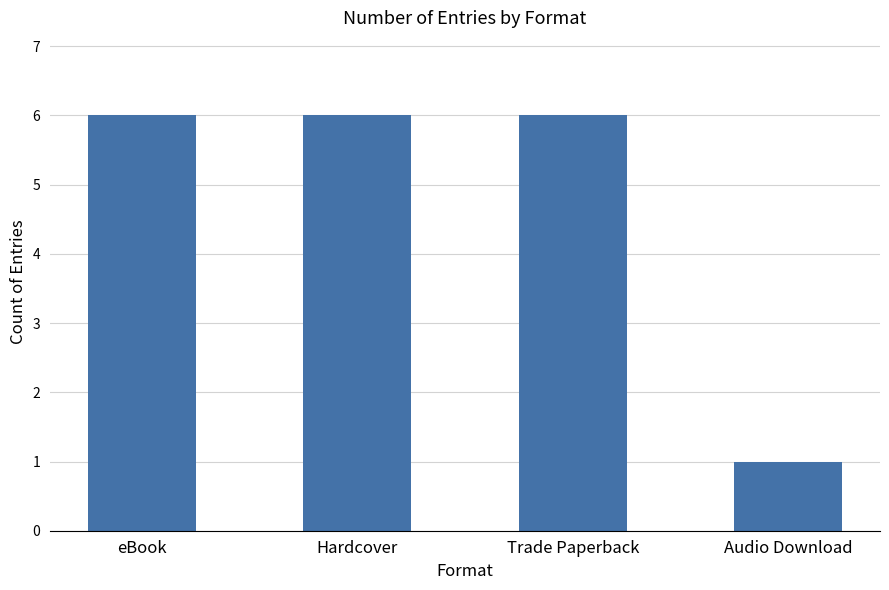

What value does the data have at eBook?

6